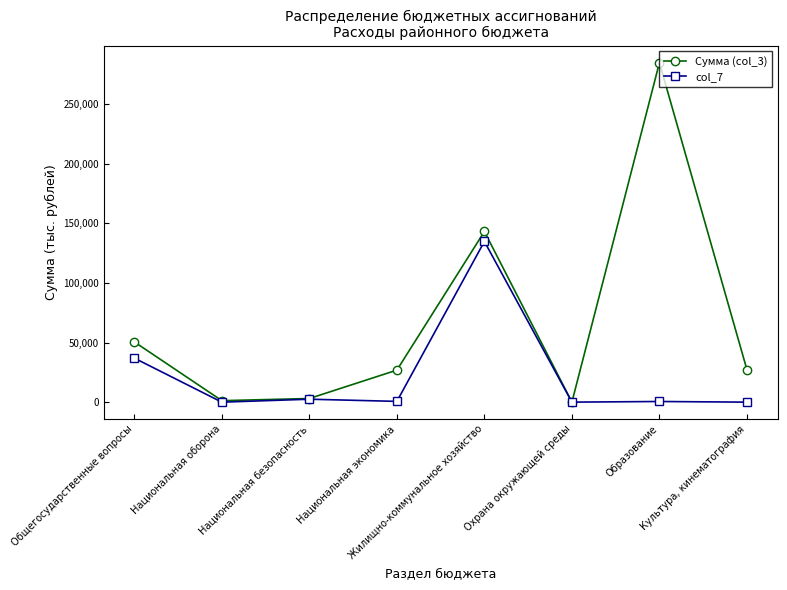

What is the sum of all Сумма (col_3) values?

536616.1